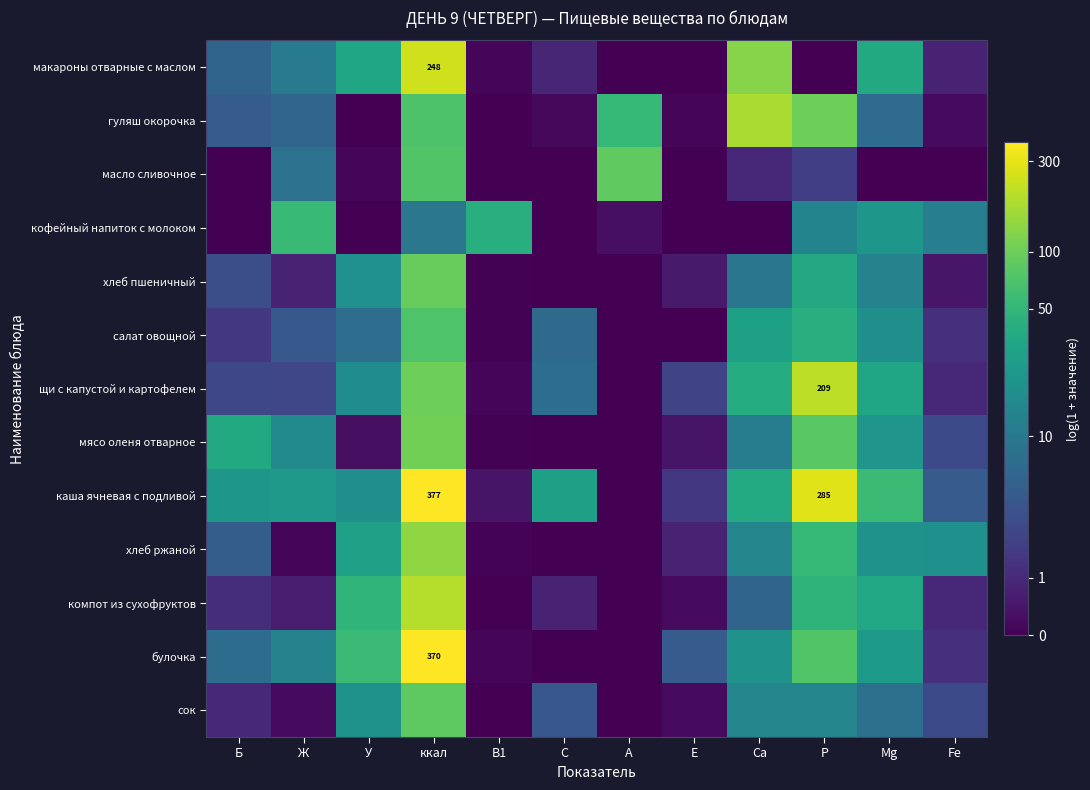

Rank the categories by булочка value from lowest to highest.

С, А, В1, Fe, Е, Б, Ж, Са, Mg, У, Р, ккал